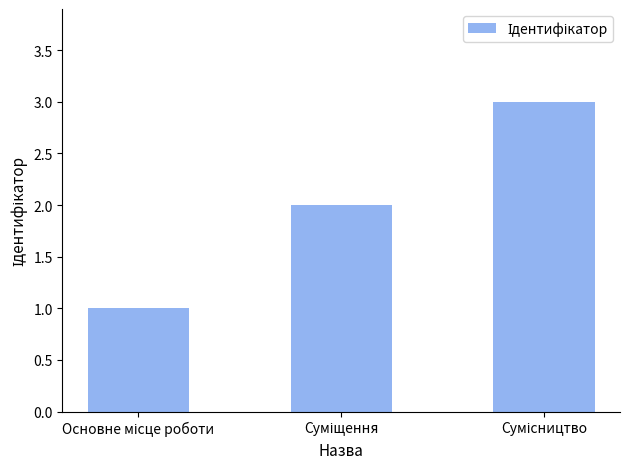

What is the difference between the second highest and minimum values?

1